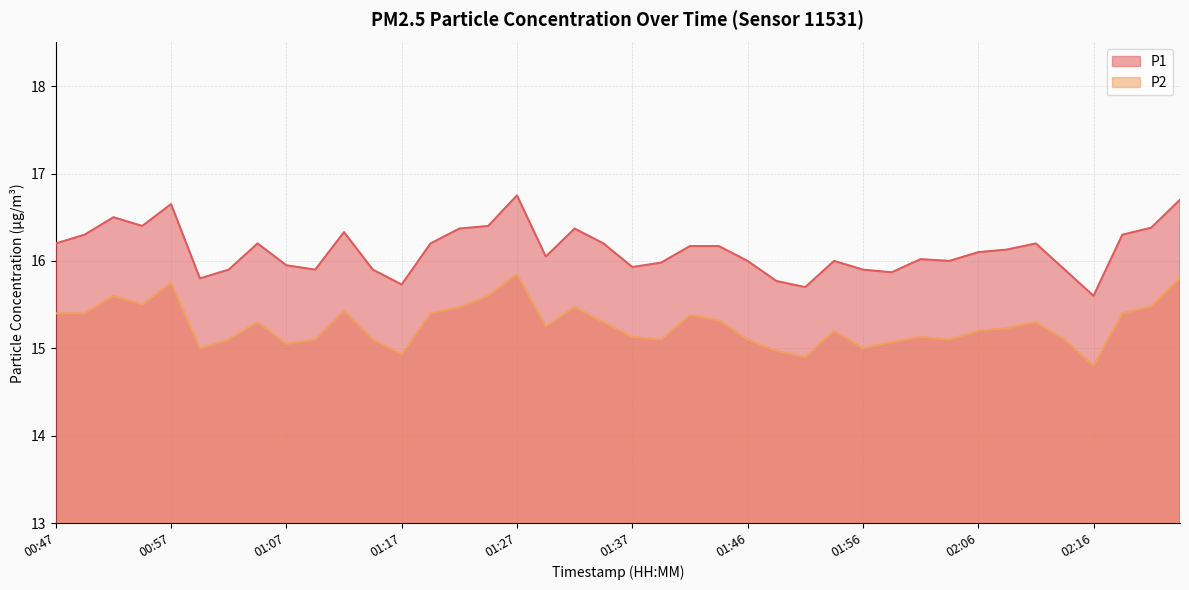

In P1, how many points are lower than both neighbors (excluding endpoints)?

10